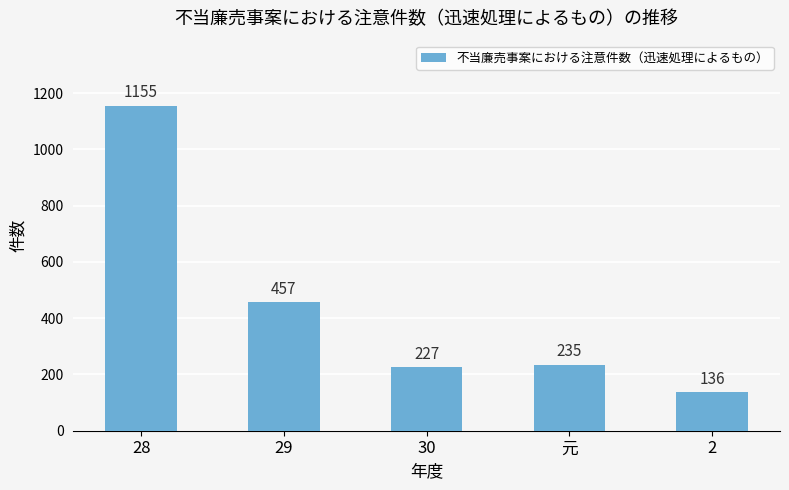

Are the bars horizontal?

No